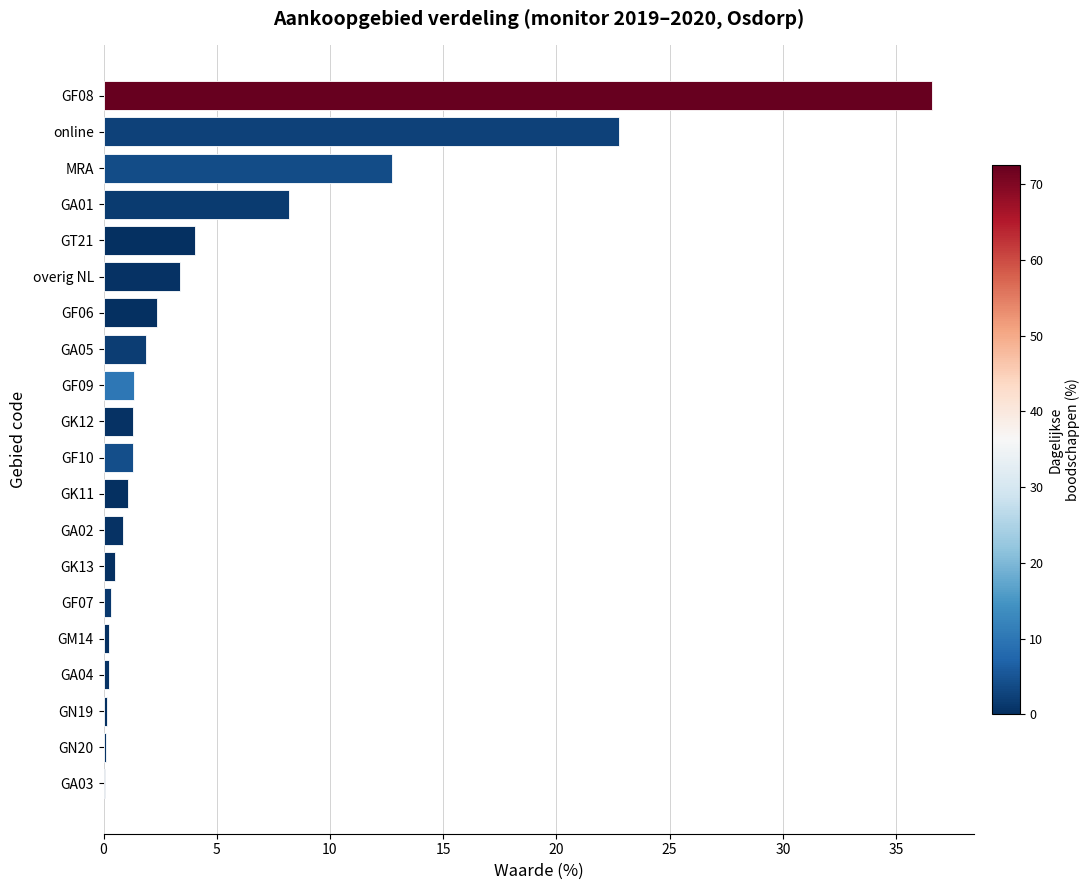

What is the maximum value shown in the chart?

36.6